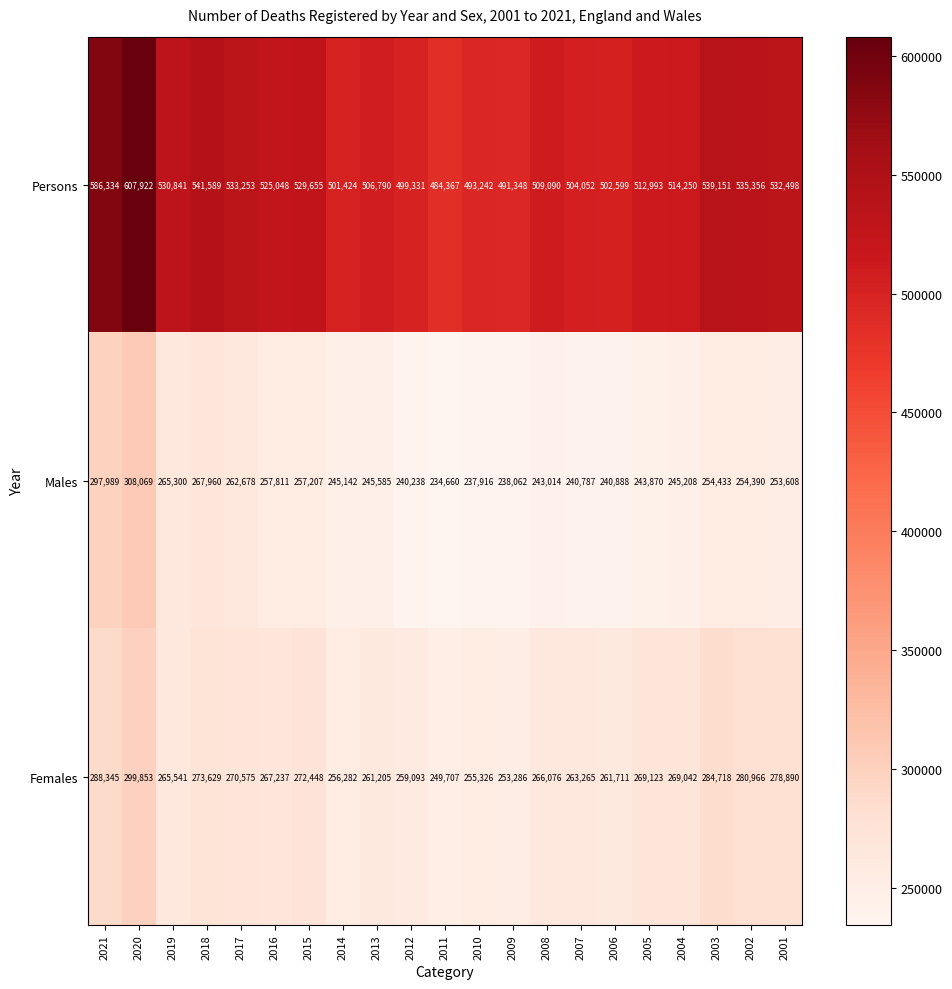

At how many categories does at least one series exceed 518017?

10